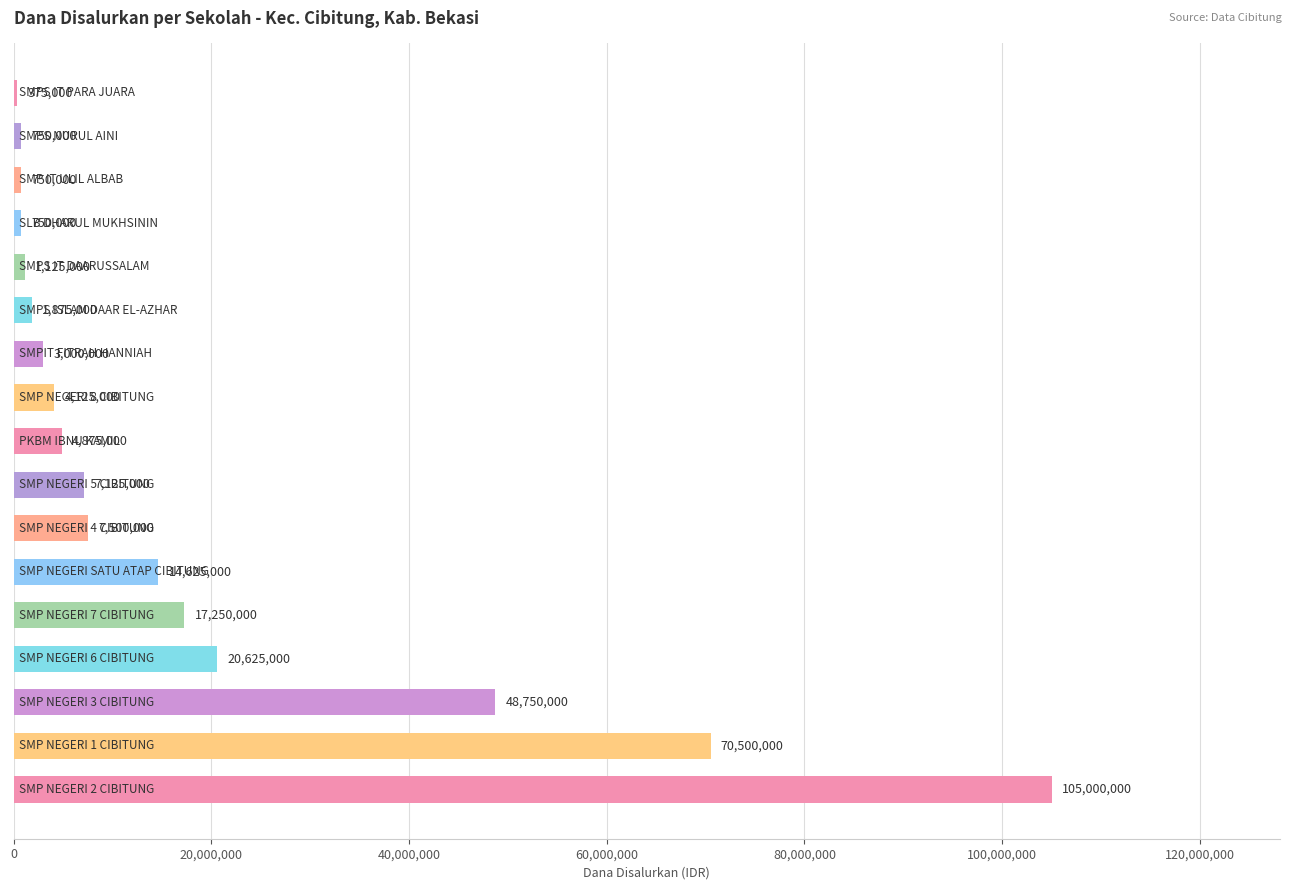

Count the number of categories in the chart.

17